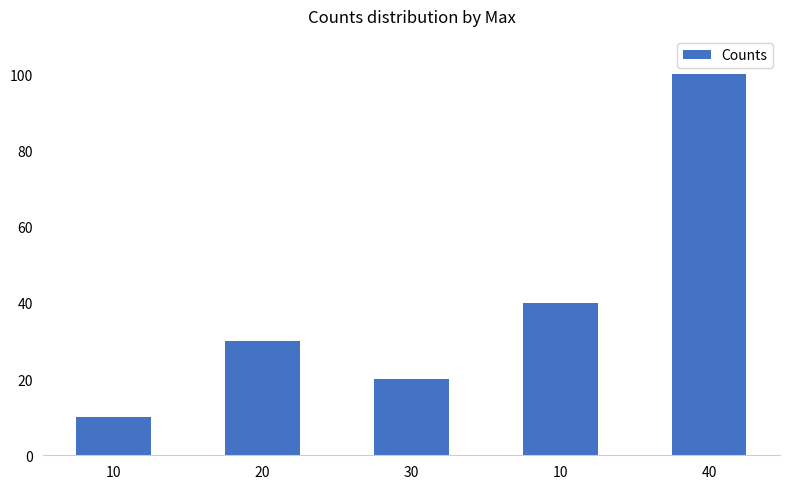

How many bars are there in total?

5